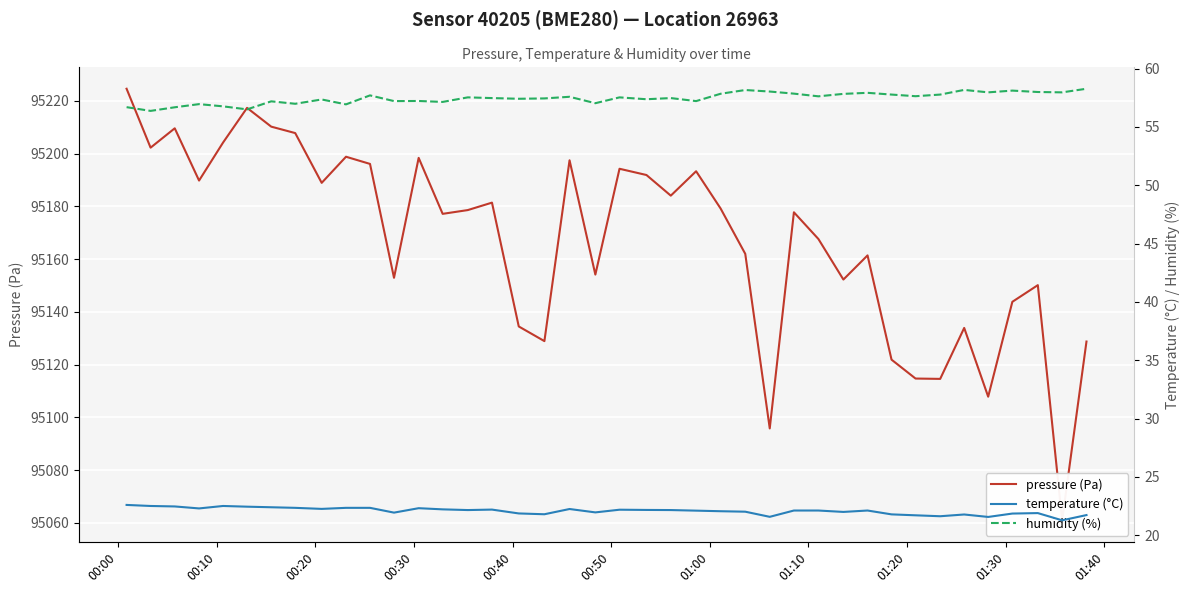

True or false: pressure (Pa) and temperature (°C) cross at least once.

False